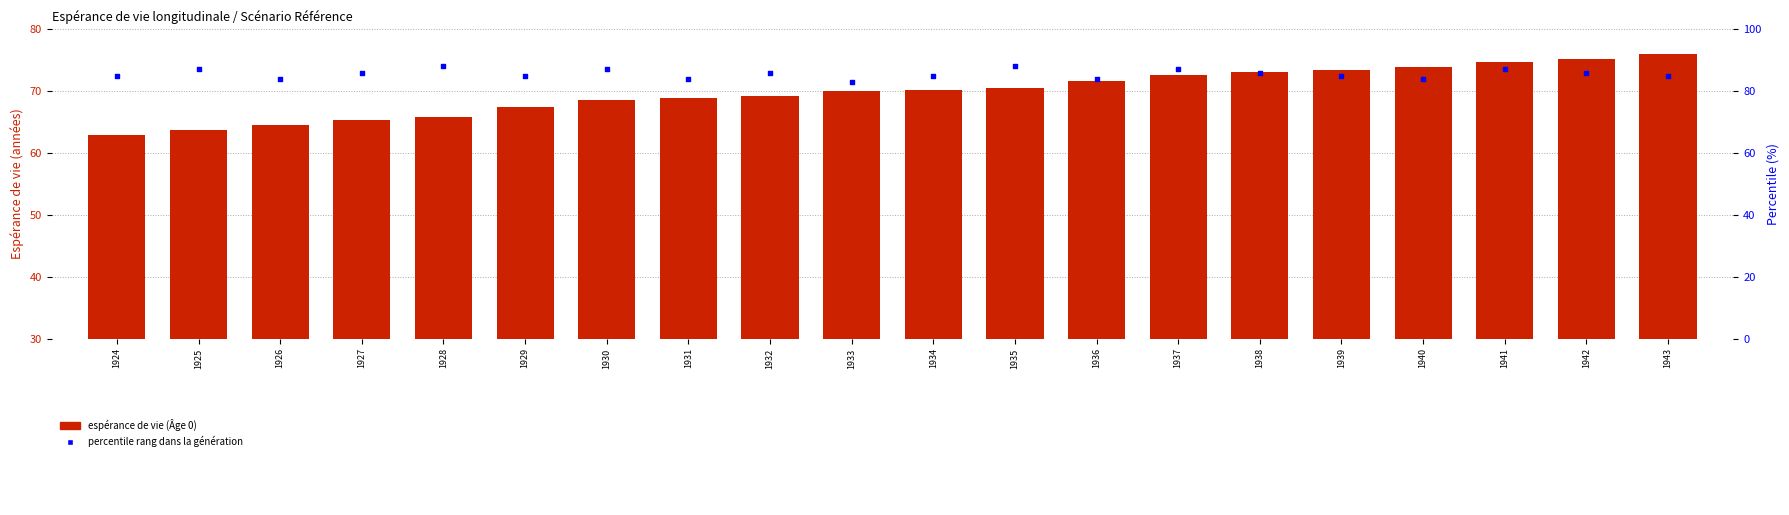

What is the total value across all series at 1925?

150.8